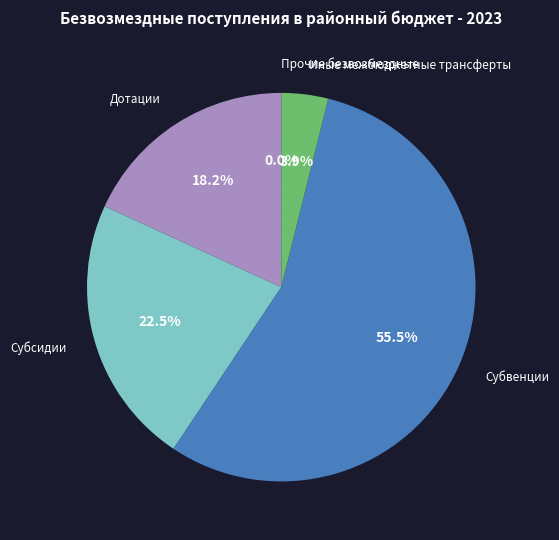

Does any single category account for the majority?

Yes